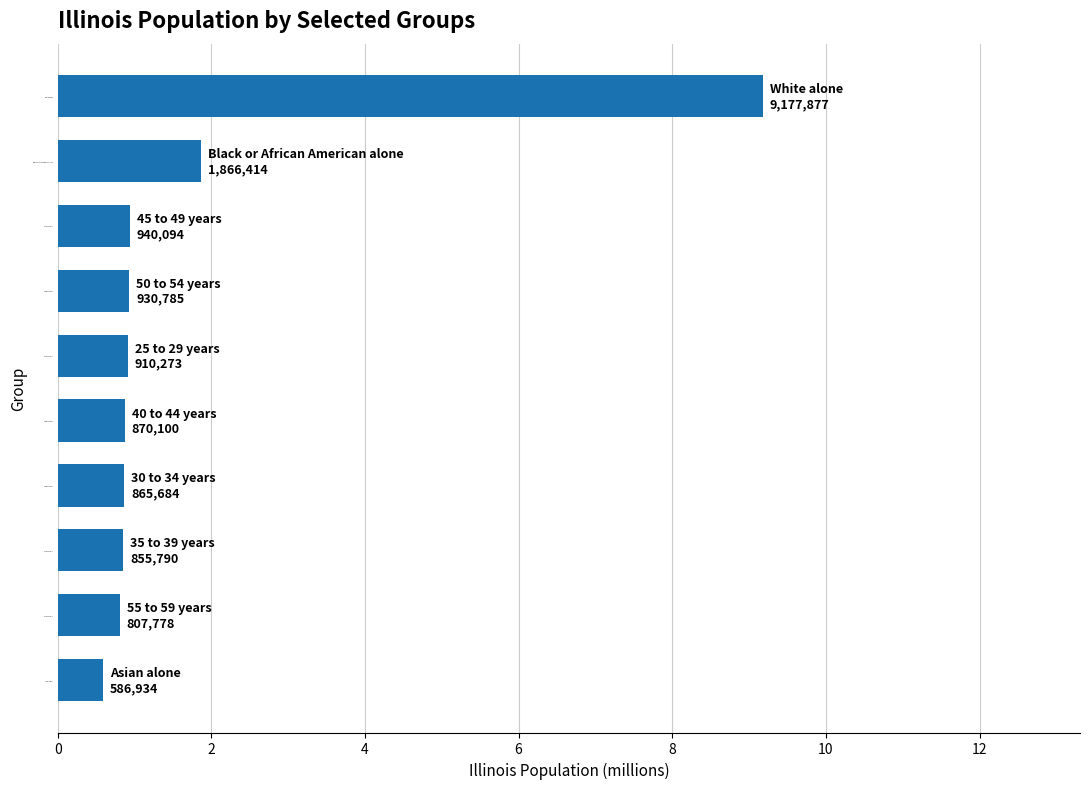

Does the chart contain any negative values?

No